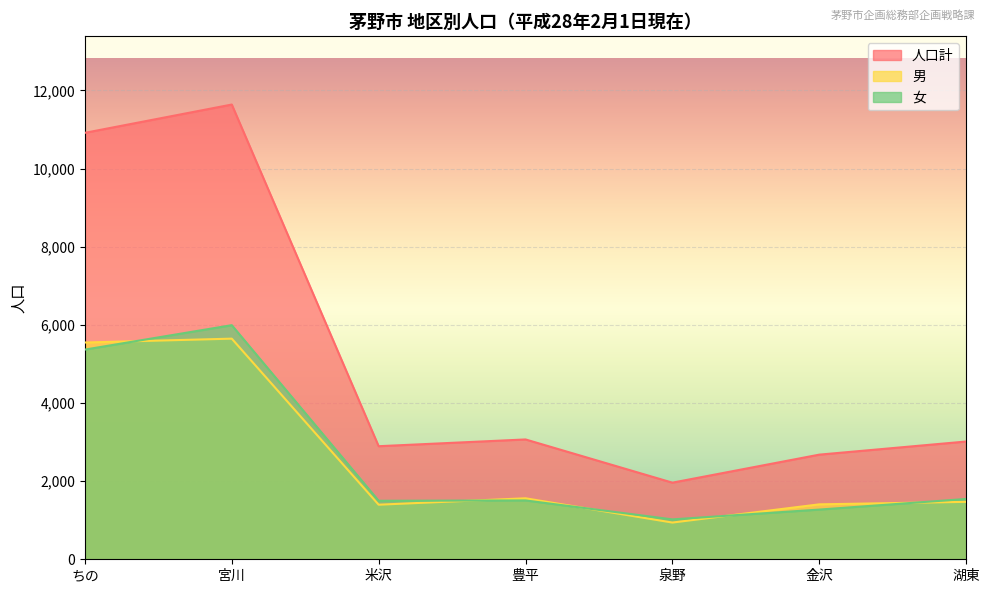

How many values in the 男 series exceed 1470?

3